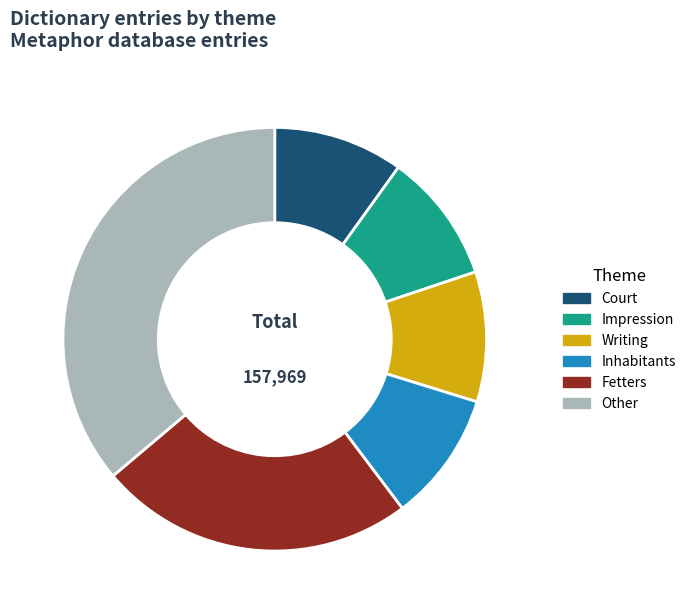

Which category has the biggest portion of the pie?

Other